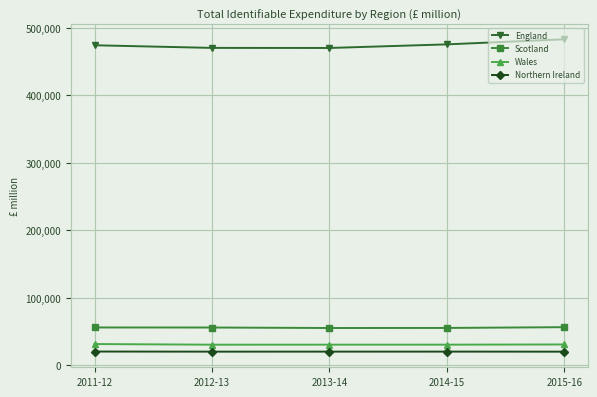

What is the label of the 1st point from the right?

2015-16